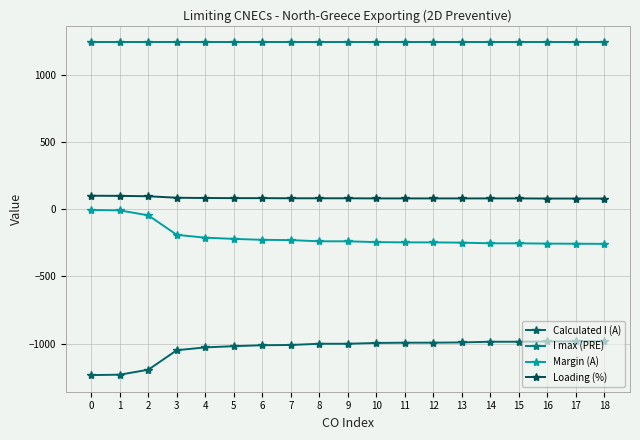

What is the maximum value for Calculated I (A)?

-982